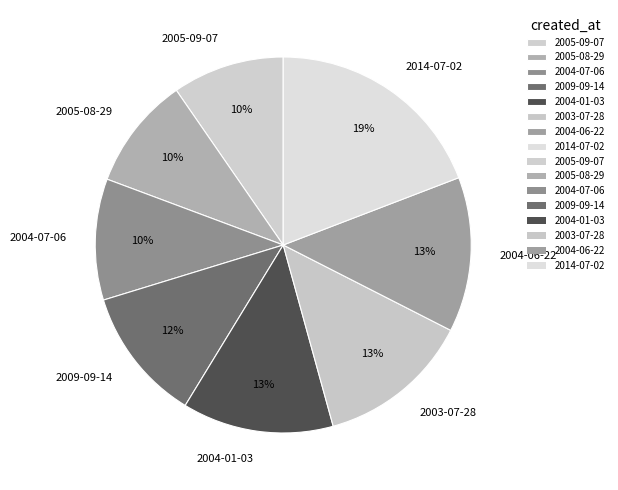

The 2014-07-02 slice represents 13% of the pie. True or false?

False